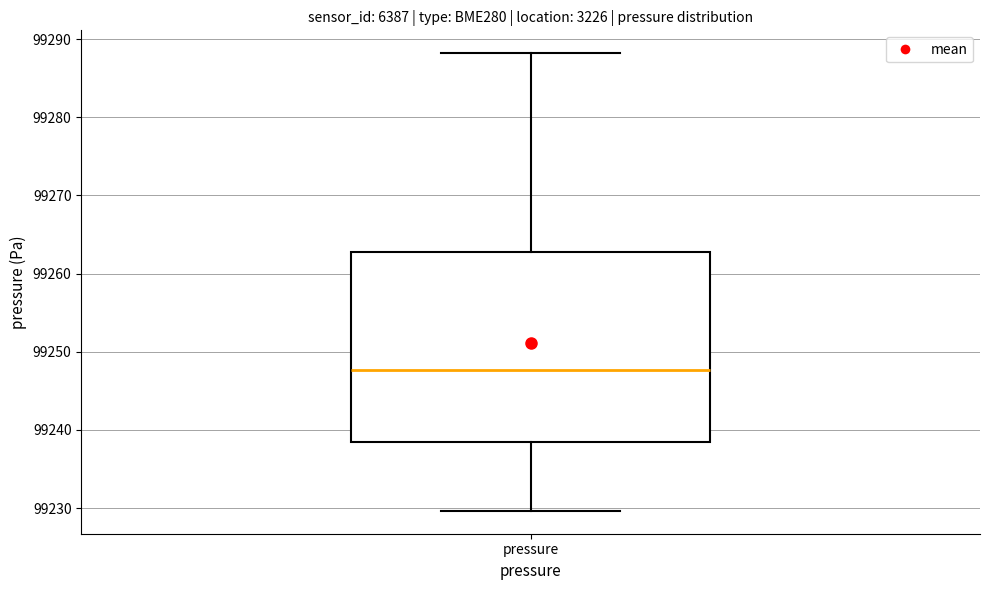

Transcribe this box plot: give where the median line is, the range the box spans, and where the two whiskers end, as read against the y-axis. The values are not printed on the chart, so give them approximately, as read against the axis.

median 99248, box 99238 to 99263, whiskers 99230 to 99288